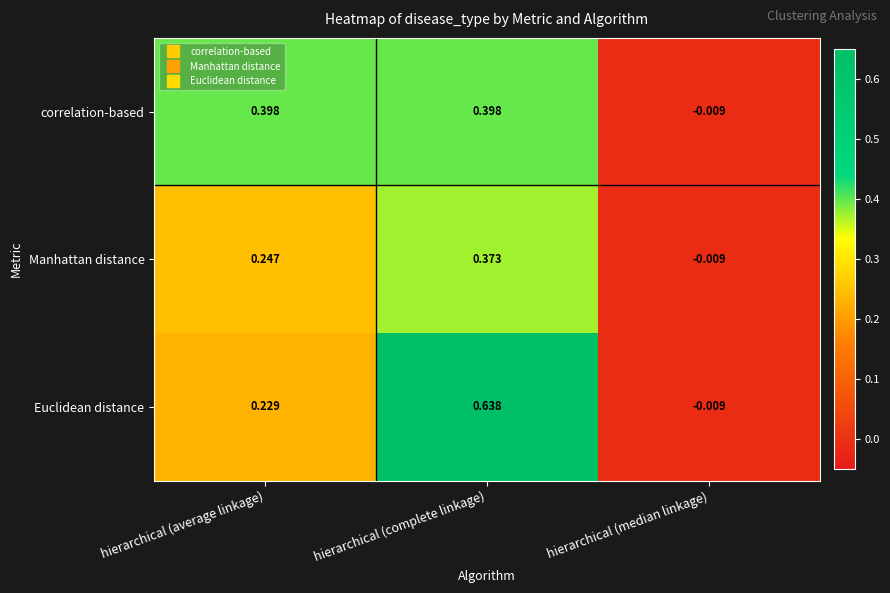

How many values in correlation-based are below zero?

1